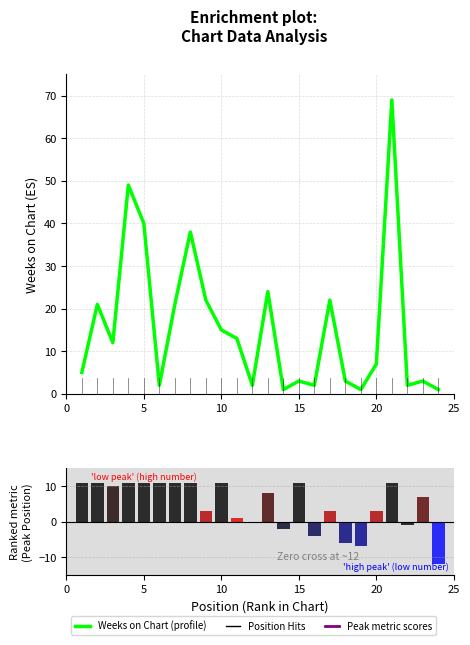

The Peak Position series shows 10 at 10. True or false?

True